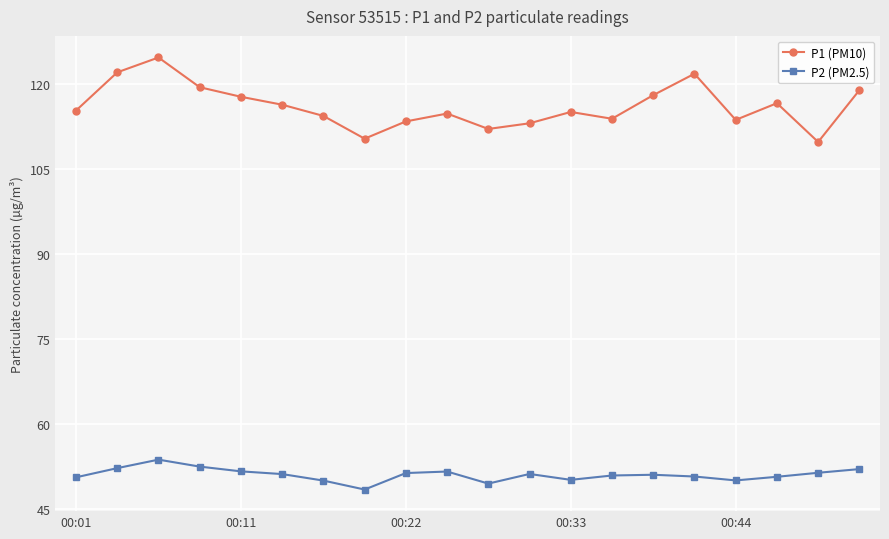

How many lines are shown in the chart?

2